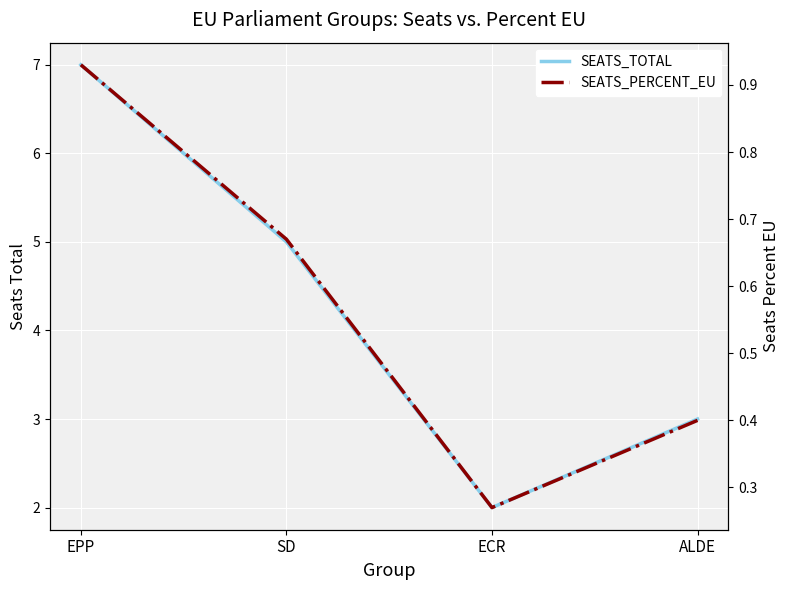

Is it true that SEATS_TOTAL equals 2.9 at SD?

False